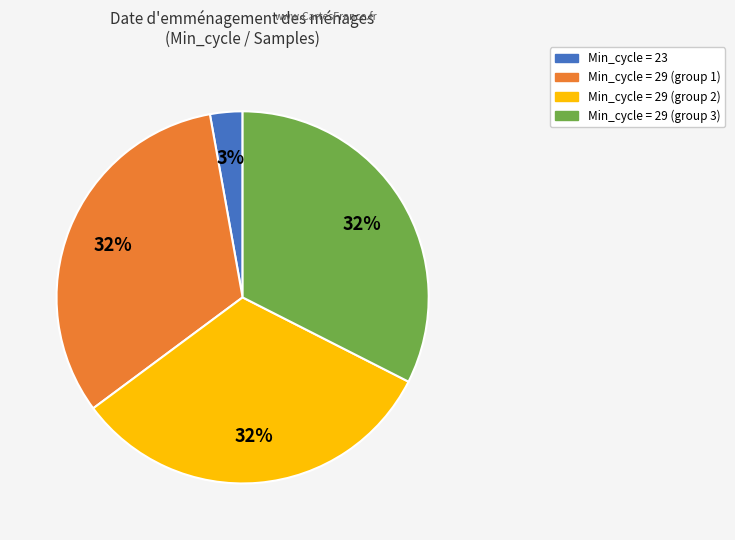

To the nearest percent, what is the average slice percentage?

25%